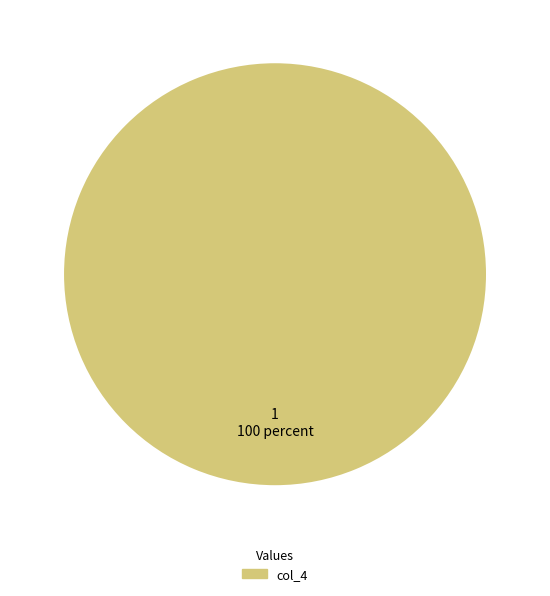

Is there any slice that represents more than half of the pie?

Yes